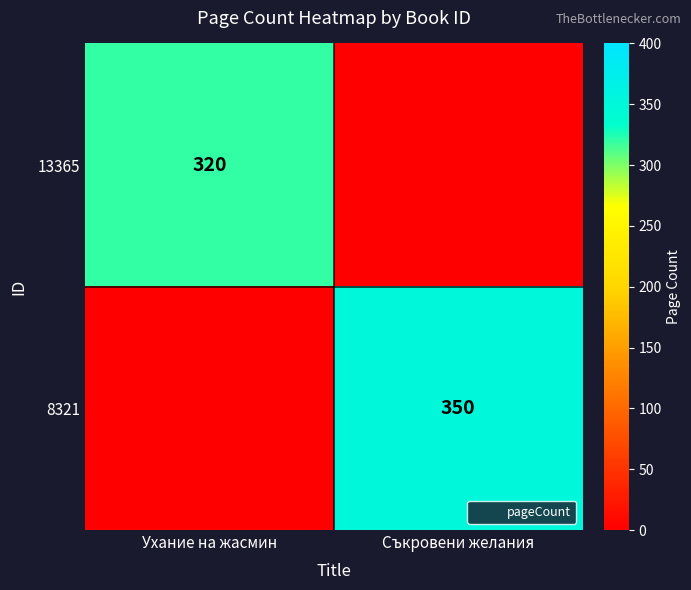

Rank the series by their average value, from highest to lowest.

8321, 13365